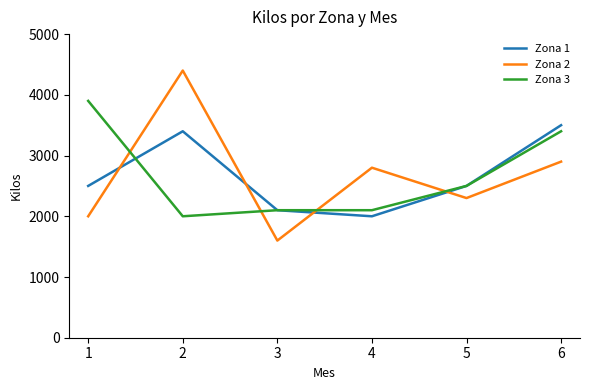

Is this an area chart (filled region under the line)?

No